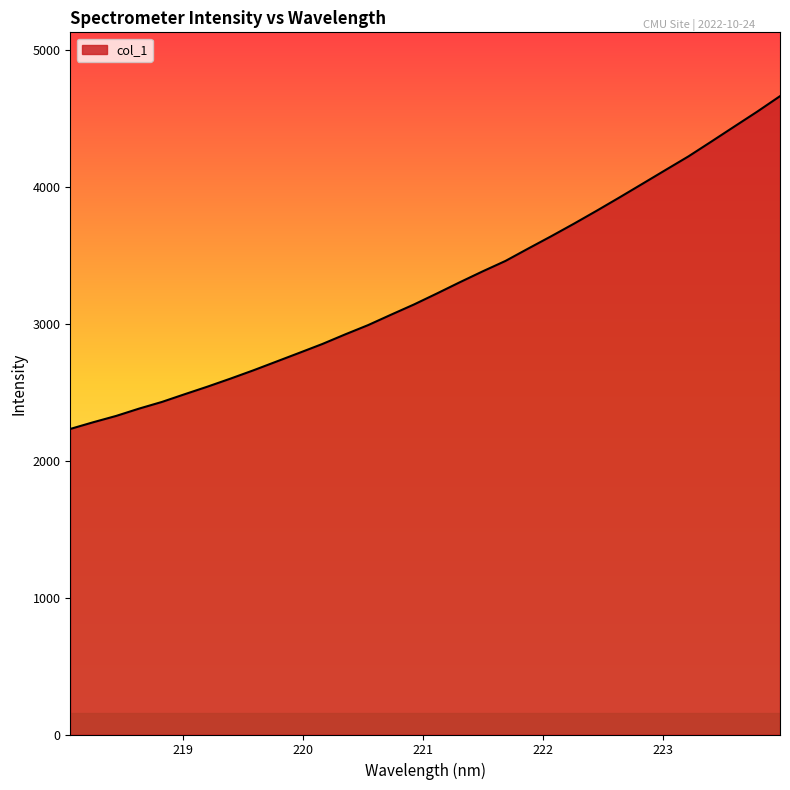

What is the difference between the maximum and minimum values?

2430.3